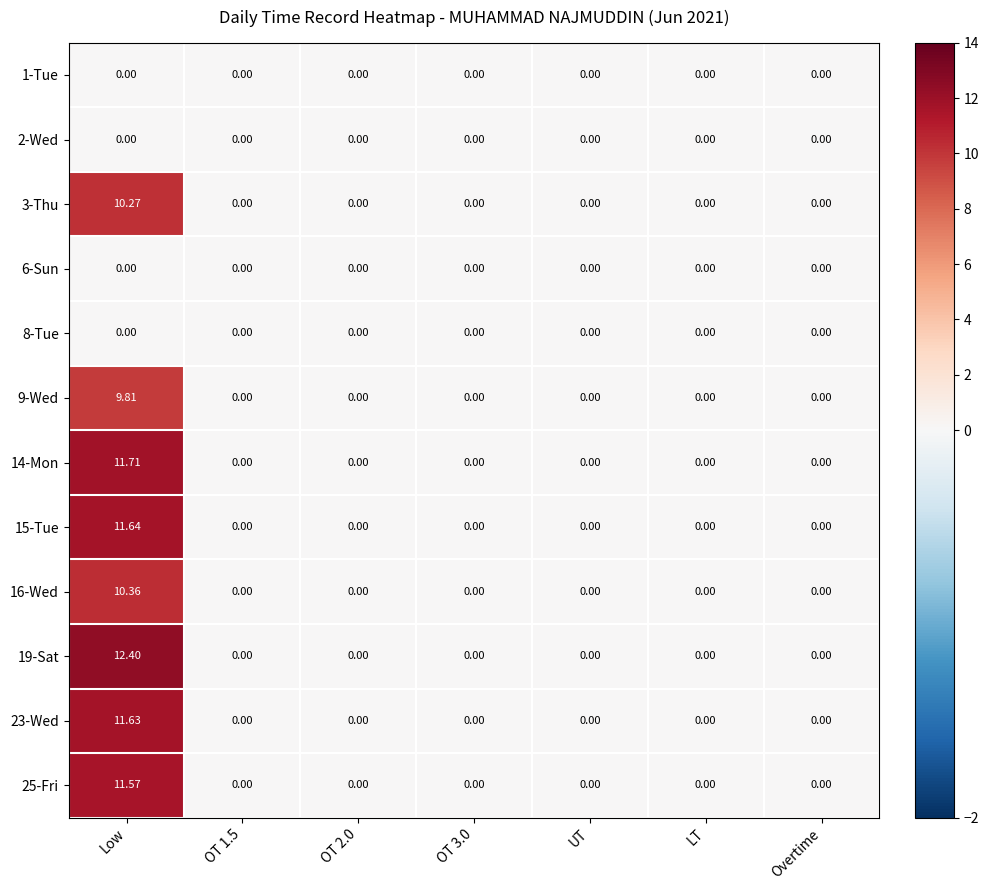

Count the number of data series in this chart.

12